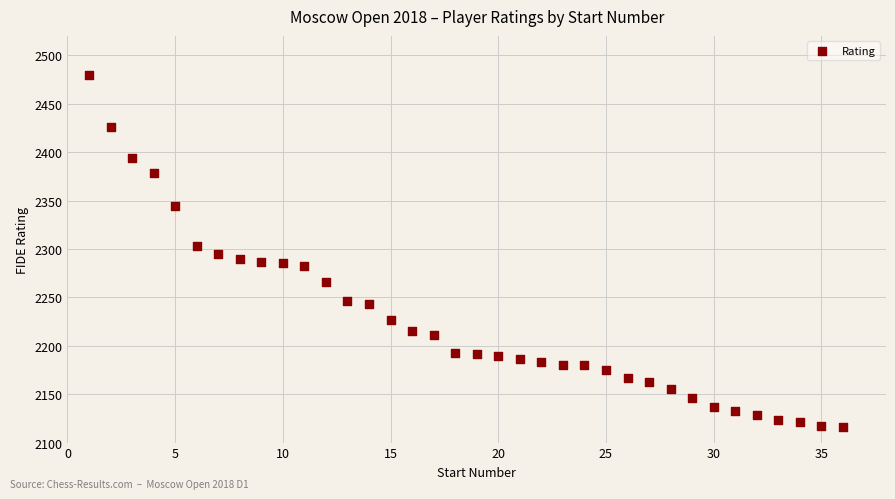

What is the range of X values (max minus min)?

35